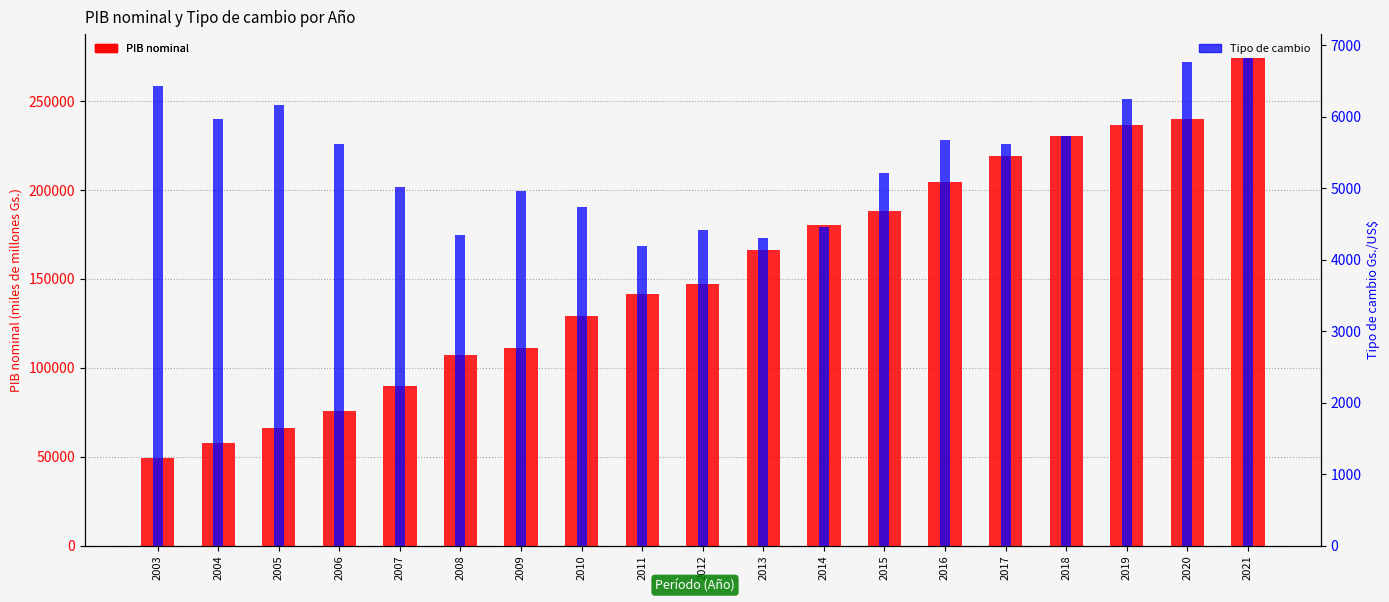

At 2017, list the series in order from largest to smallest.

PIB nominal, Tipo de cambio